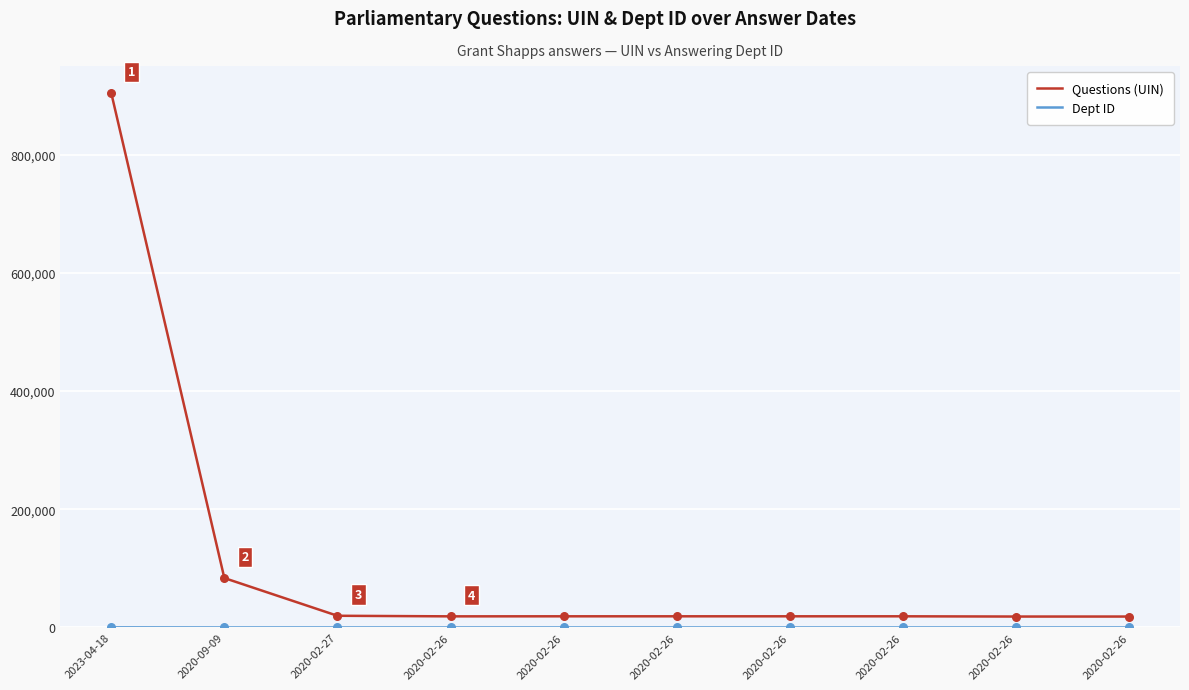

At which category is the sum across all series the highest?

2023-04-18